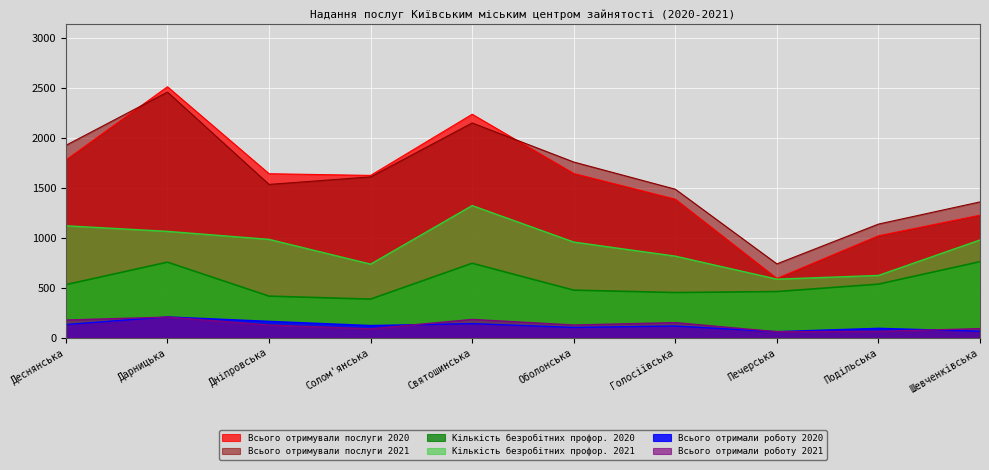

What is the difference between the highest and lowest values at Оболонська?

1655